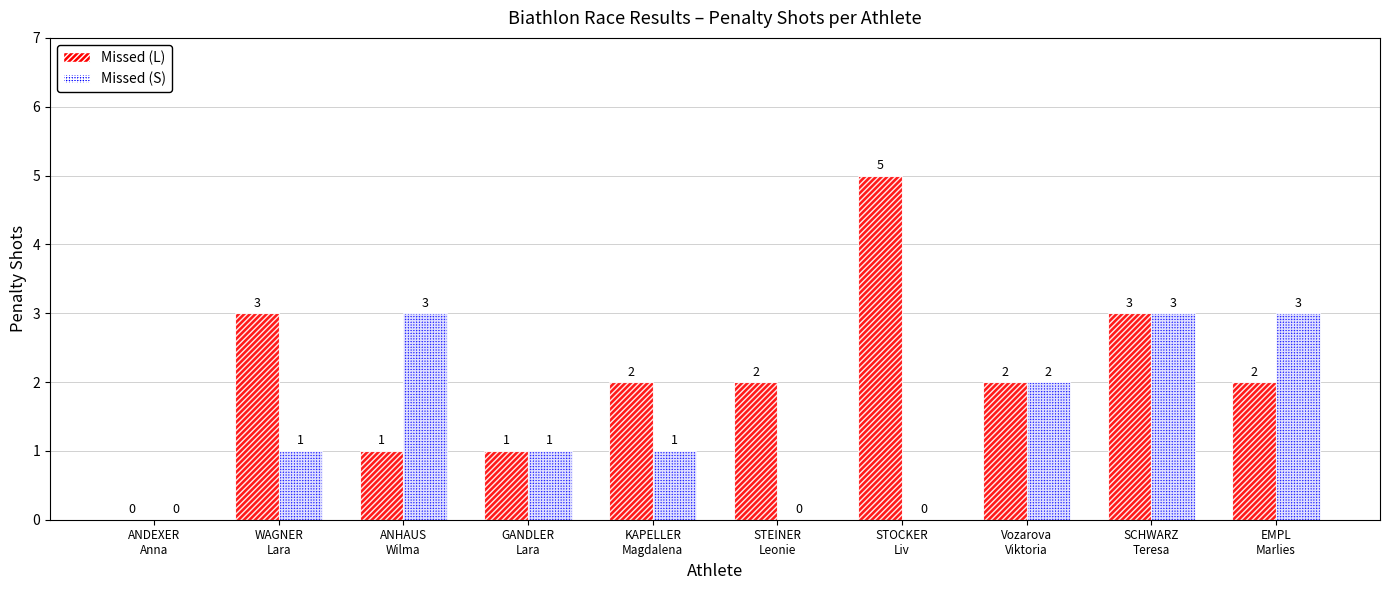

Is the value of Missed (S) at ANDEXER
Anna greater than the value of Missed (L) at Vozarova
Viktoria?

No